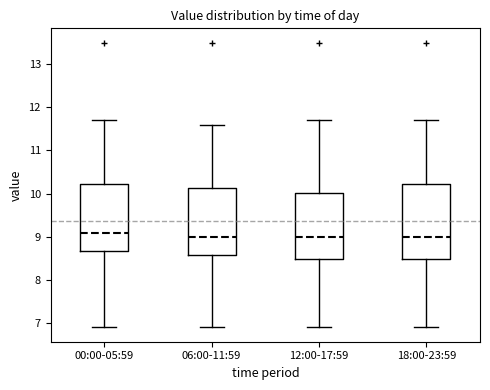

Comparing the boxes themselves (not the whiskers), which one is the tallest?

18:00-23:59